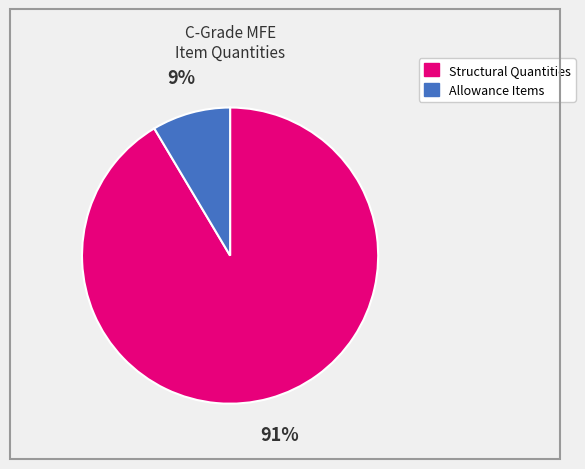

Does any single category account for the majority?

Yes